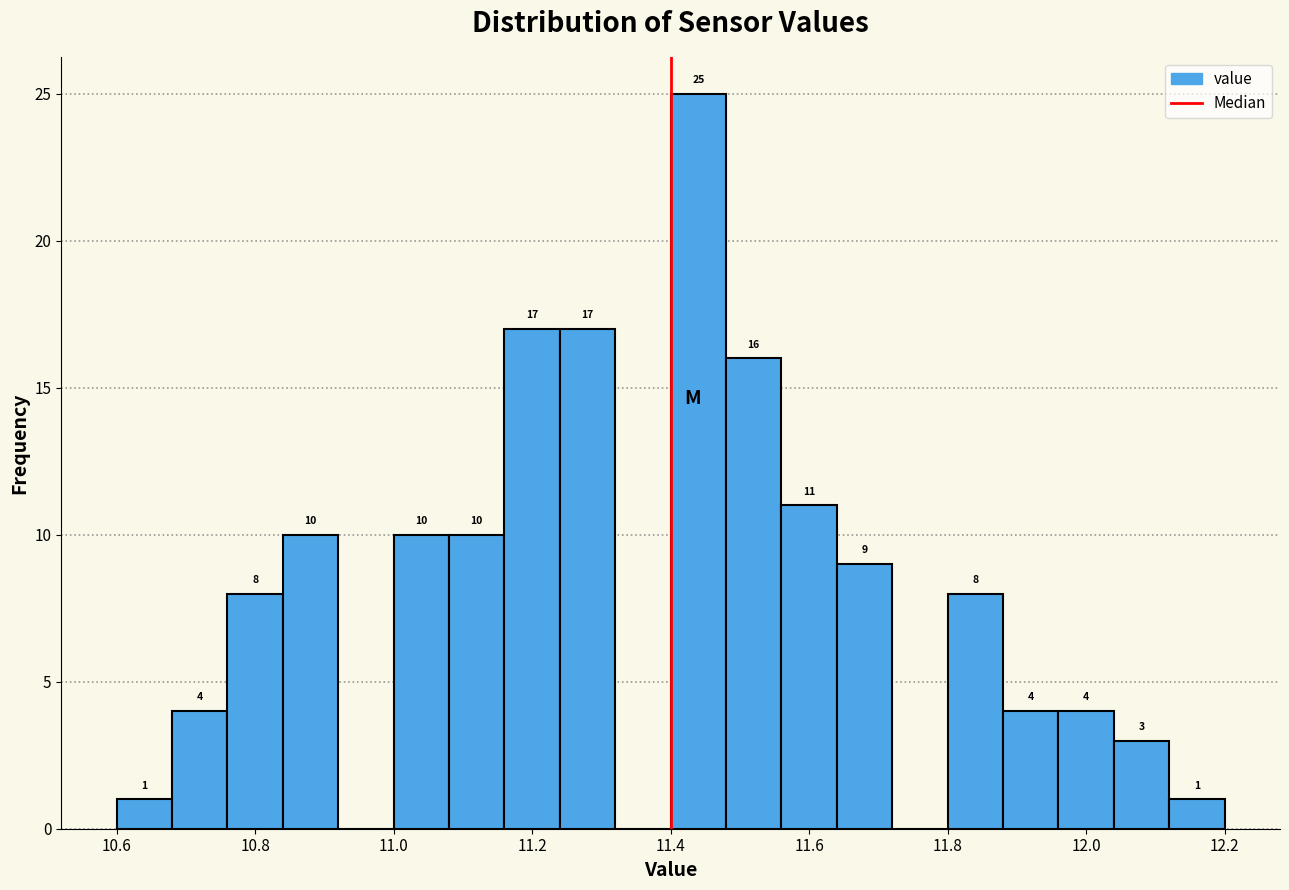

Which range on the x-axis has the tallest bar?

11.40 to 11.48